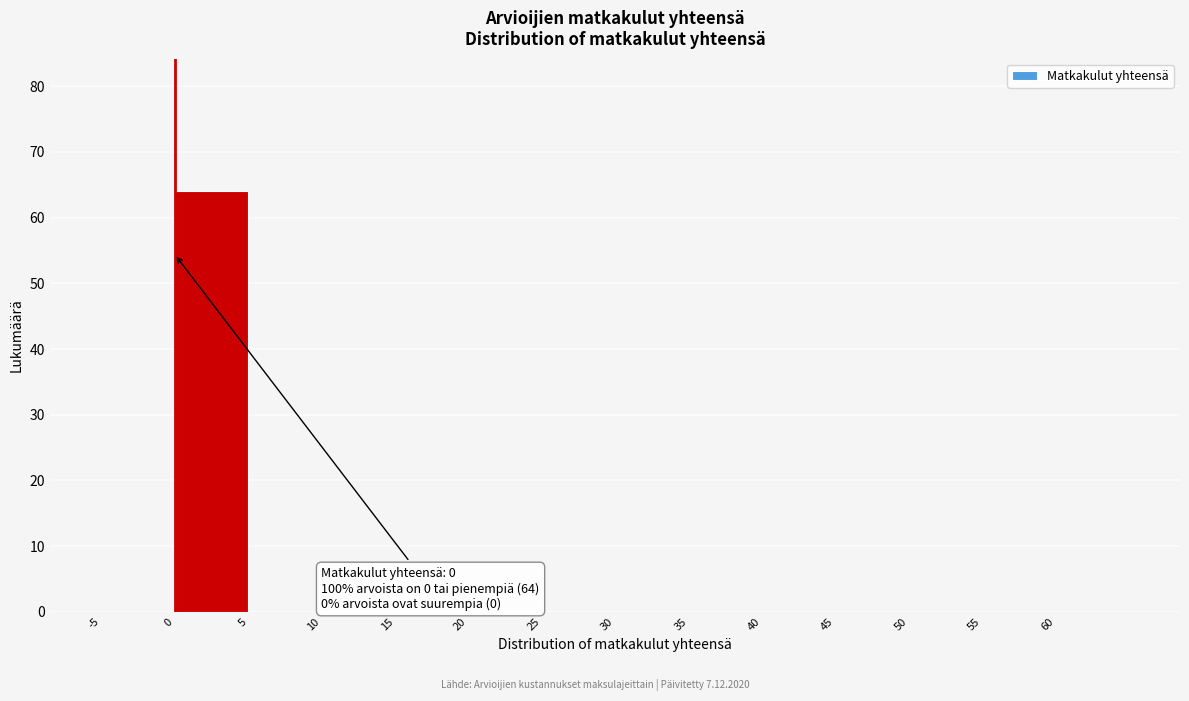

Which range on the x-axis has the tallest bar?

0 to 5